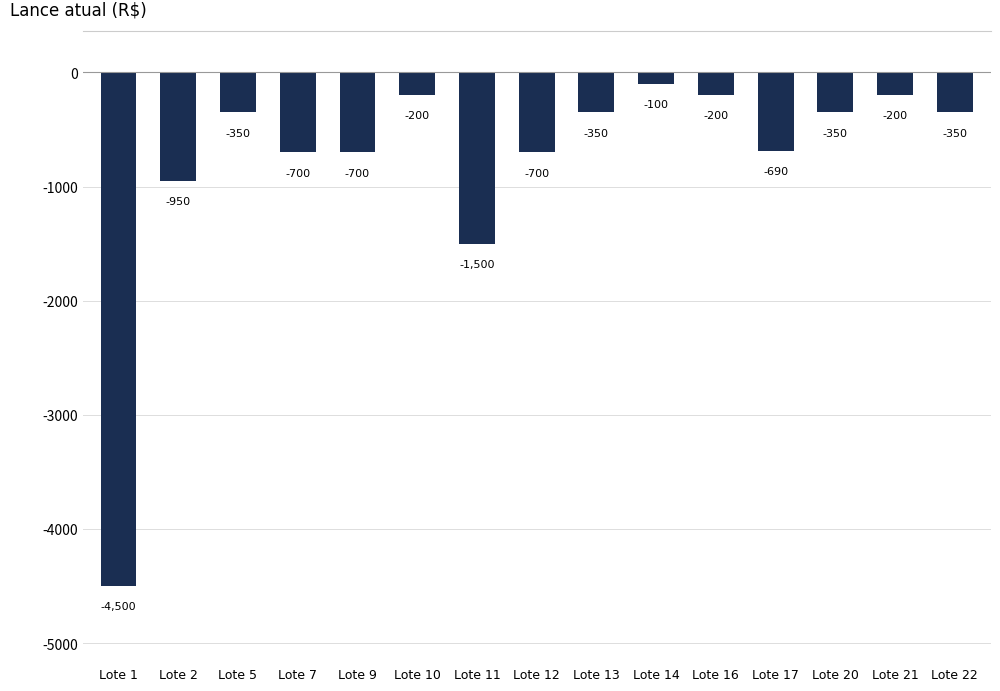

At which label does the data first exceed -350?

Lote 10